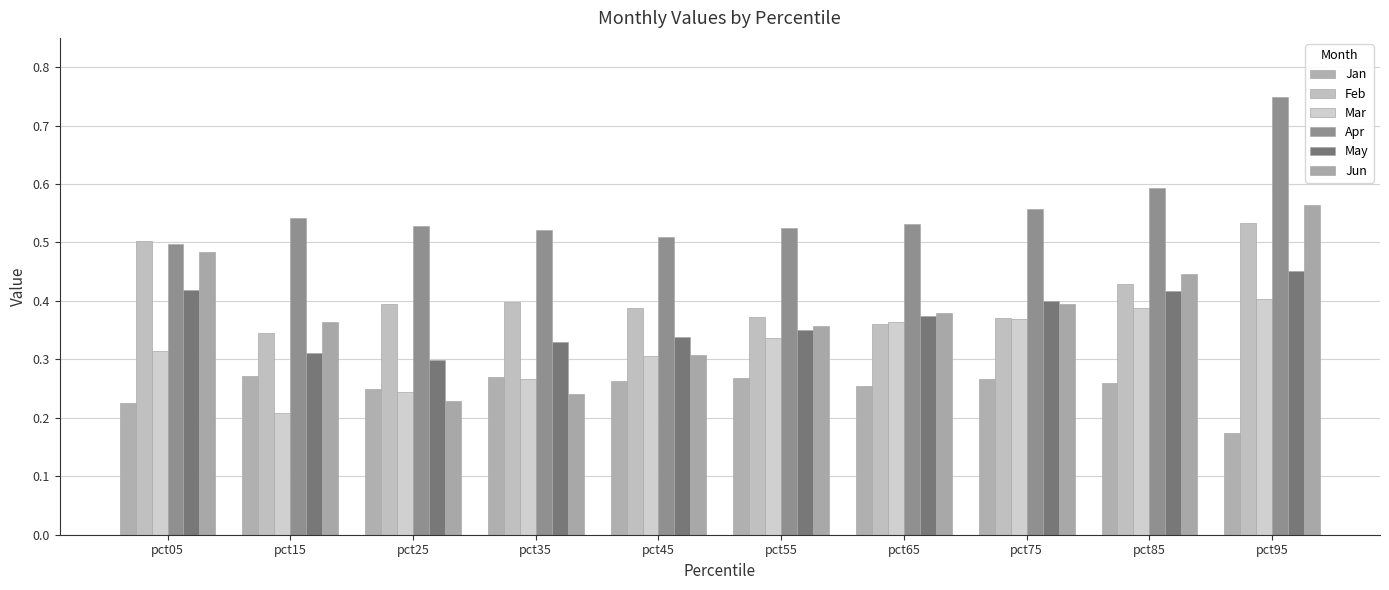

Which category has the highest value in the Jan series?

pct15